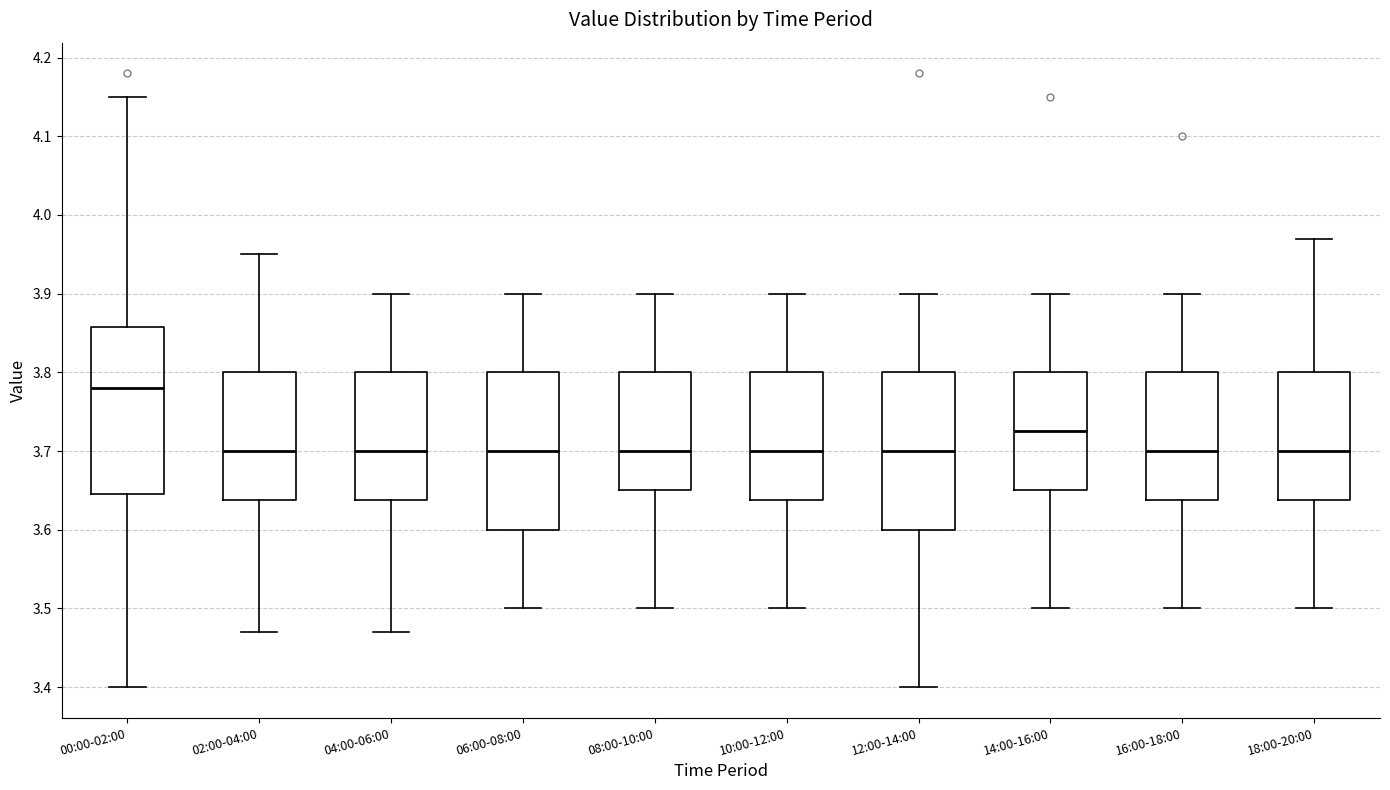

Where does the upper whisker of the box for 02:00-04:00 end on the y-axis? The values are not printed on the chart, so give them approximately, as read against the axis.

3.95